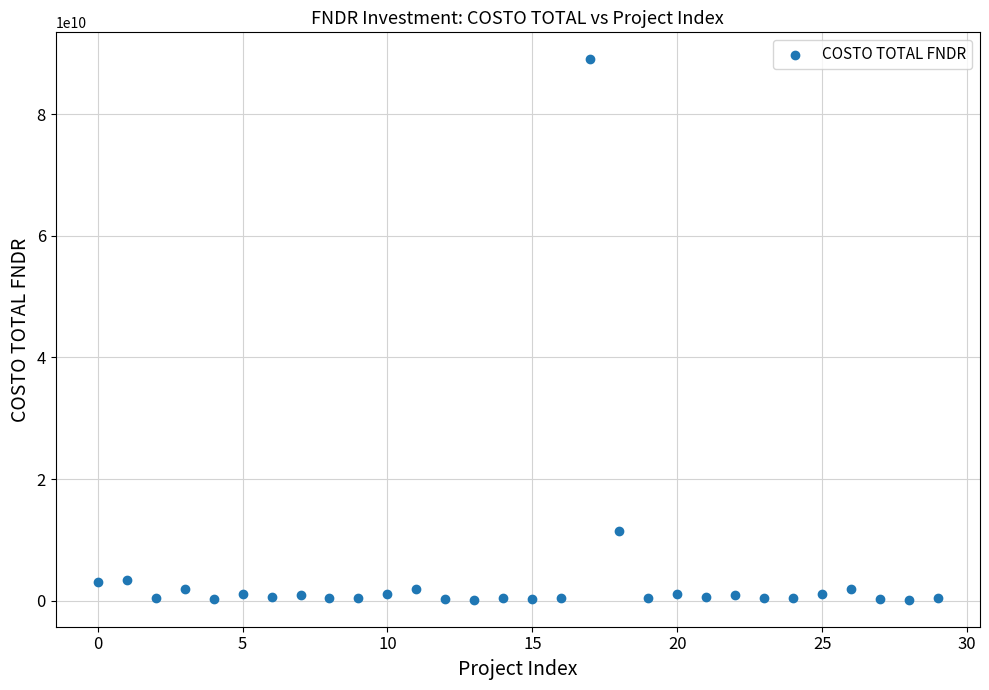

What Y value in the scatter plot is closest to 44587519565?

11522000000